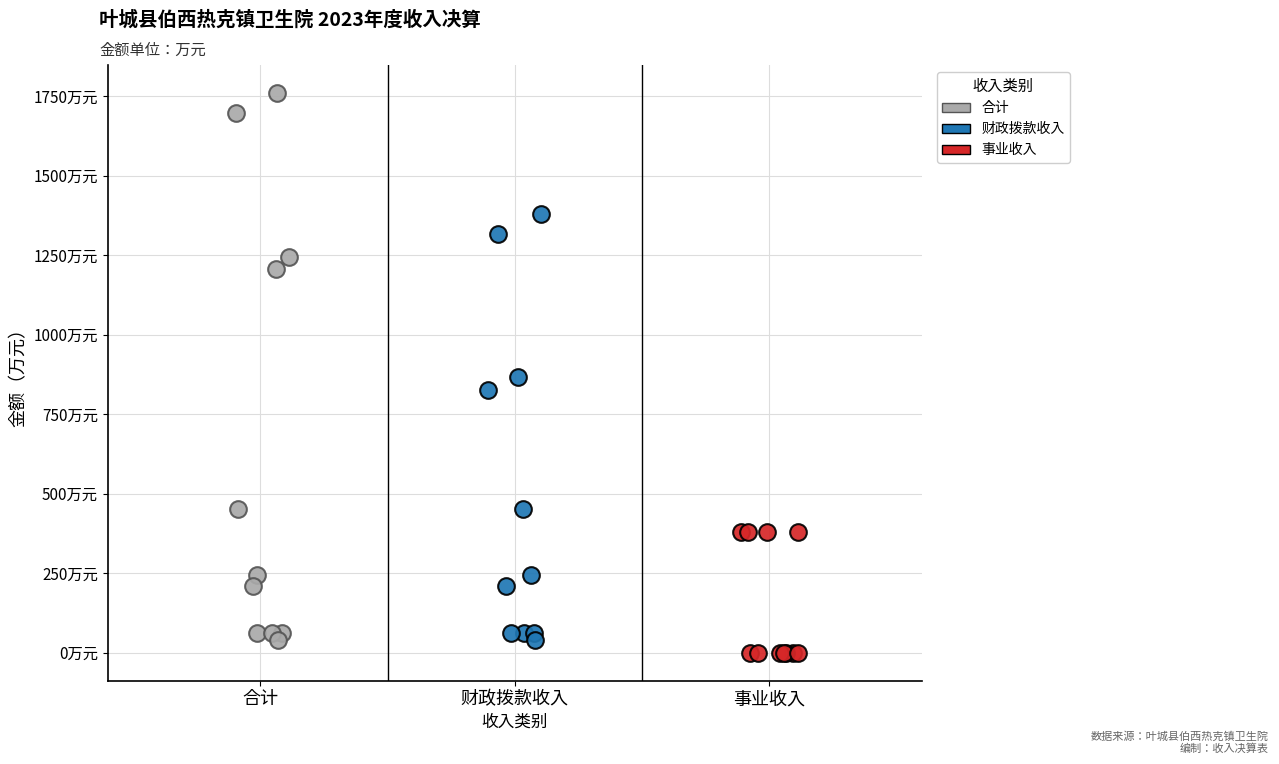

What are all the series names shown in the legend?

合计, 财政拨款收入, 事业收入